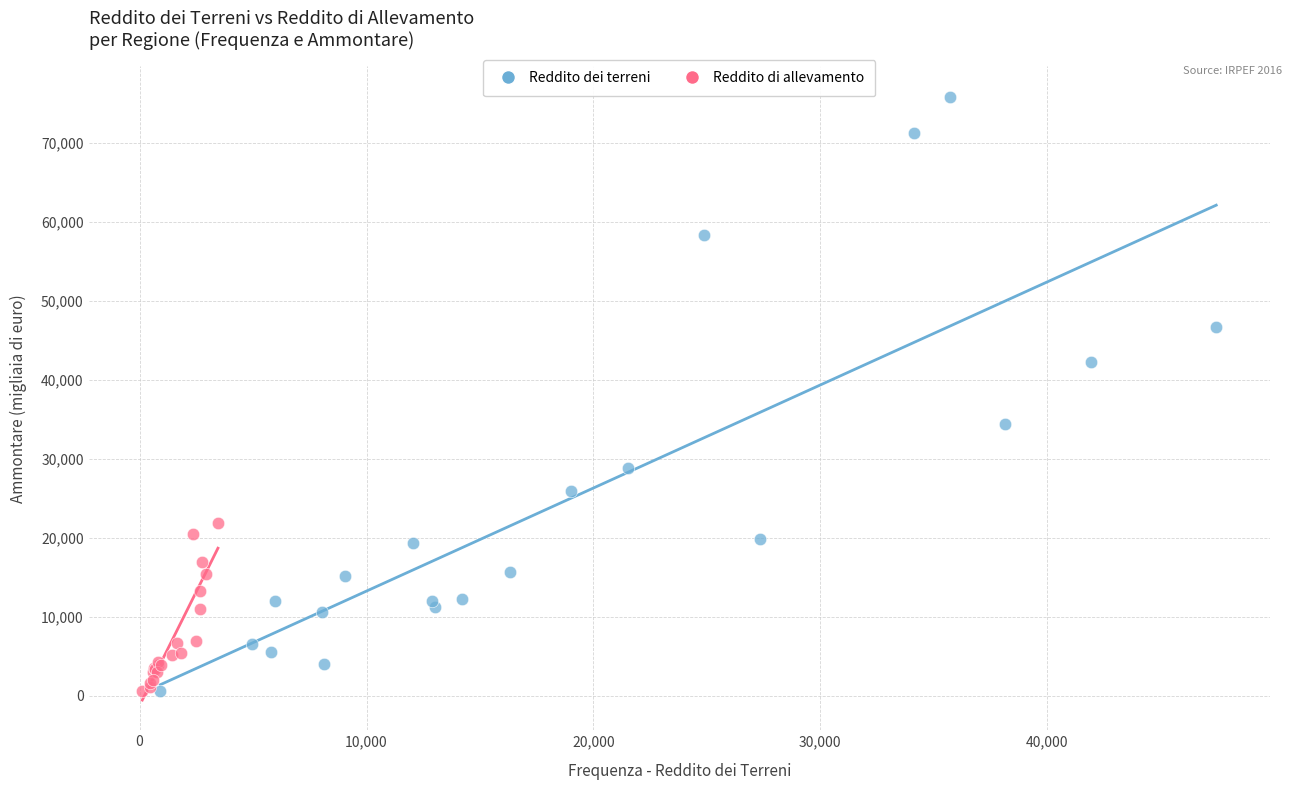

Which series has the widest spread of Y values?

Reddito dei terreni